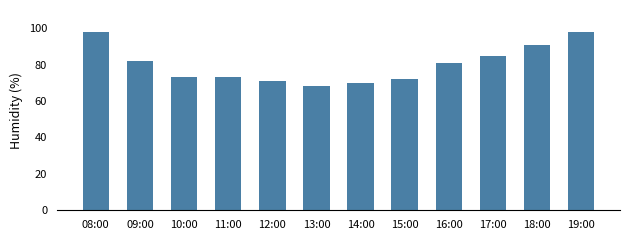

What is the difference between the second highest and second lowest values?

28